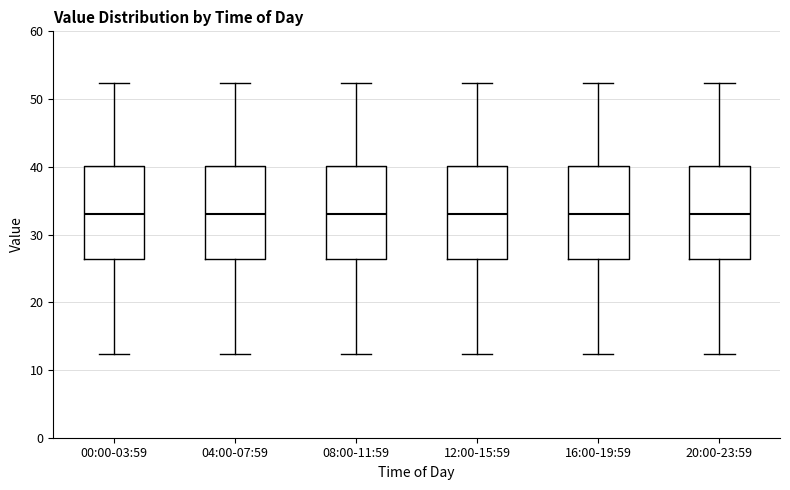

Where does the median line of the box for 16:00-19:59 sit on the y-axis? The values are not printed on the chart, so give them approximately, as read against the axis.

33